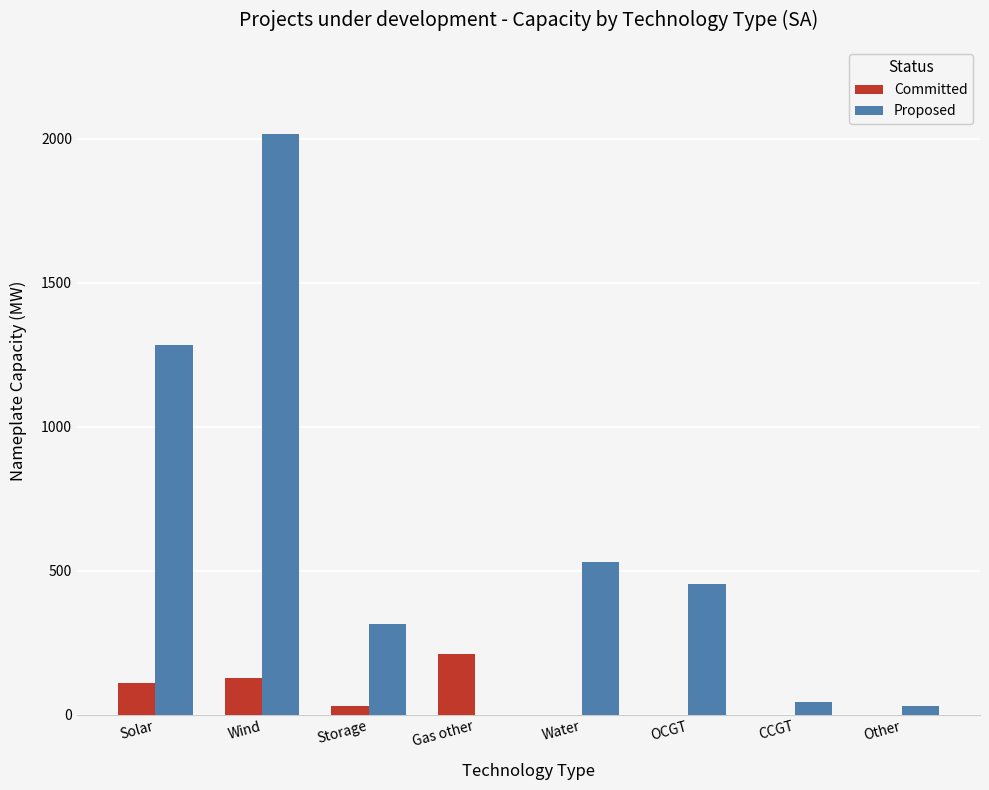

What is the difference between the Committed values at Solar and Wind?

16.0